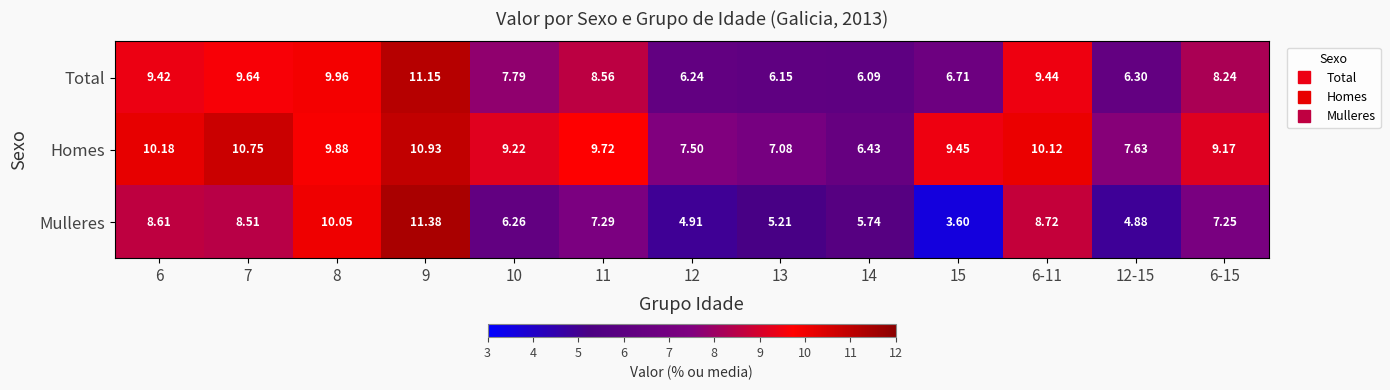

At which category is the sum across all series the highest?

9